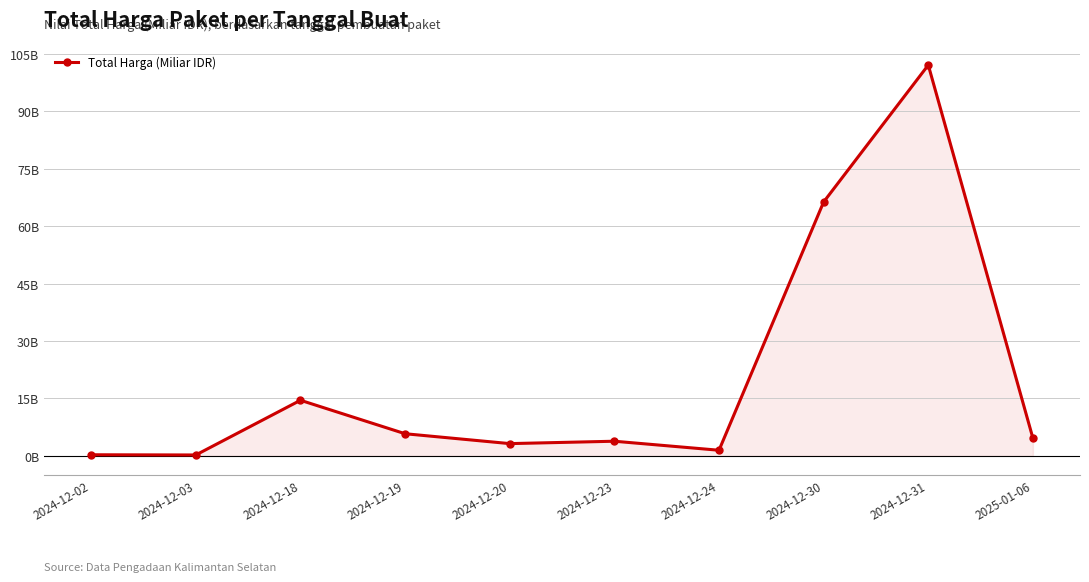

Rank the categories by value from lowest to highest.

2024-12-03, 2024-12-02, 2024-12-24, 2024-12-20, 2024-12-23, 2025-01-06, 2024-12-19, 2024-12-18, 2024-12-30, 2024-12-31